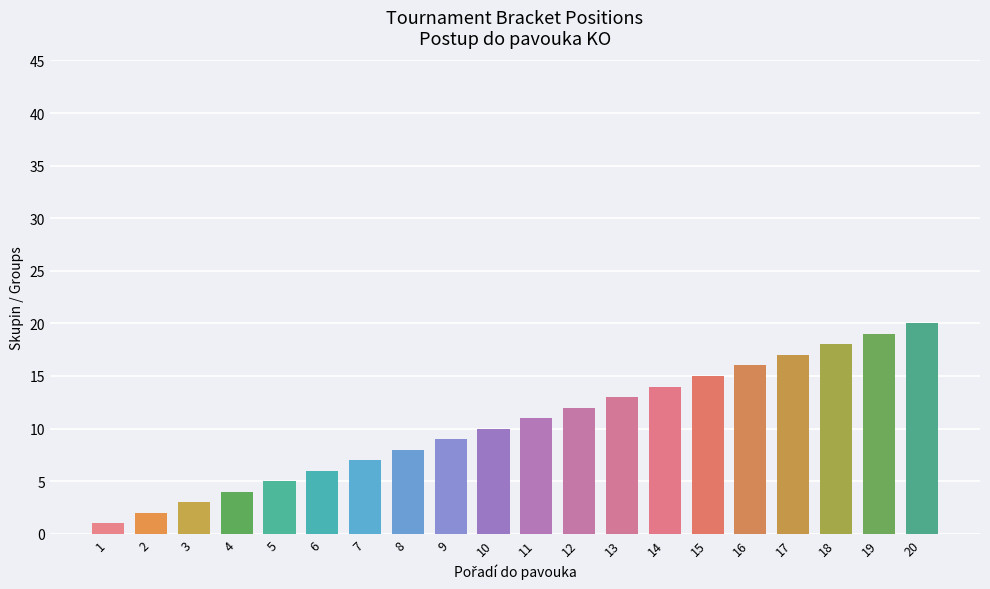

What is the sum of the values at 11 and 15?

26